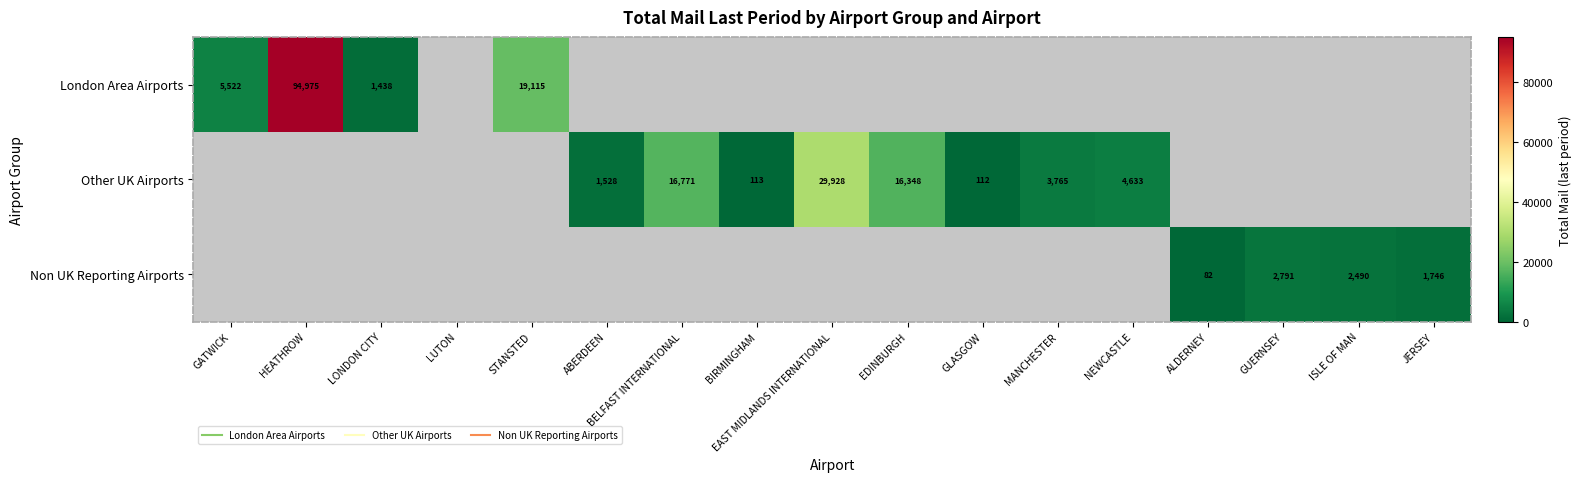

How many positive values does the Non UK Reporting Airports series have?

4